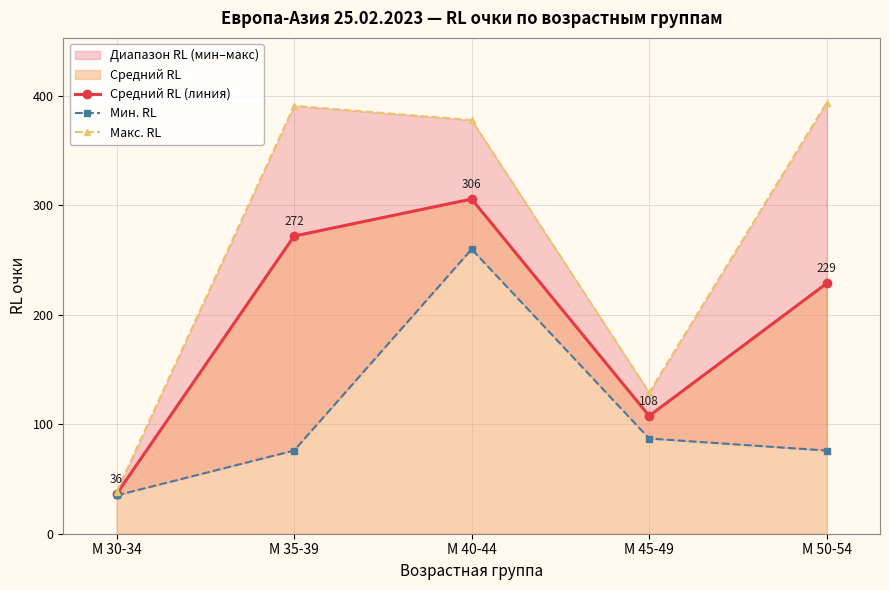

Reading left to right, list all the values displayed in this chart.

Средний RL (линия): 36.2	272.0	305.8	107.7	228.8
Мин. RL: 35.0	76.0	260.0	87.0	76.0
Макс. RL: 38.0	391.0	378.0	129.0	394.0